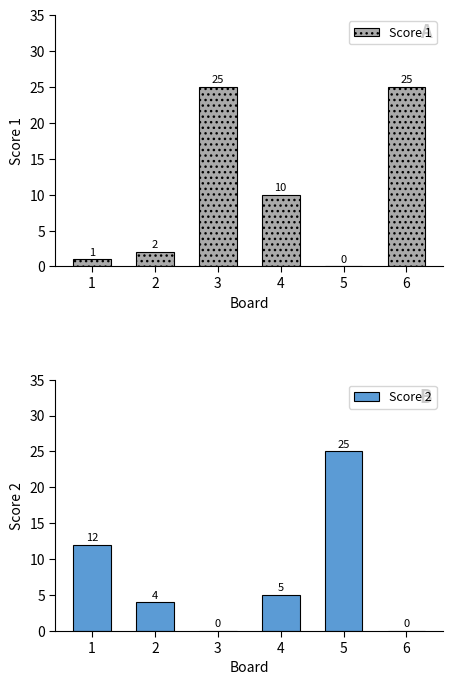

The value of Score 1 at 3 is 25. True or false?

True